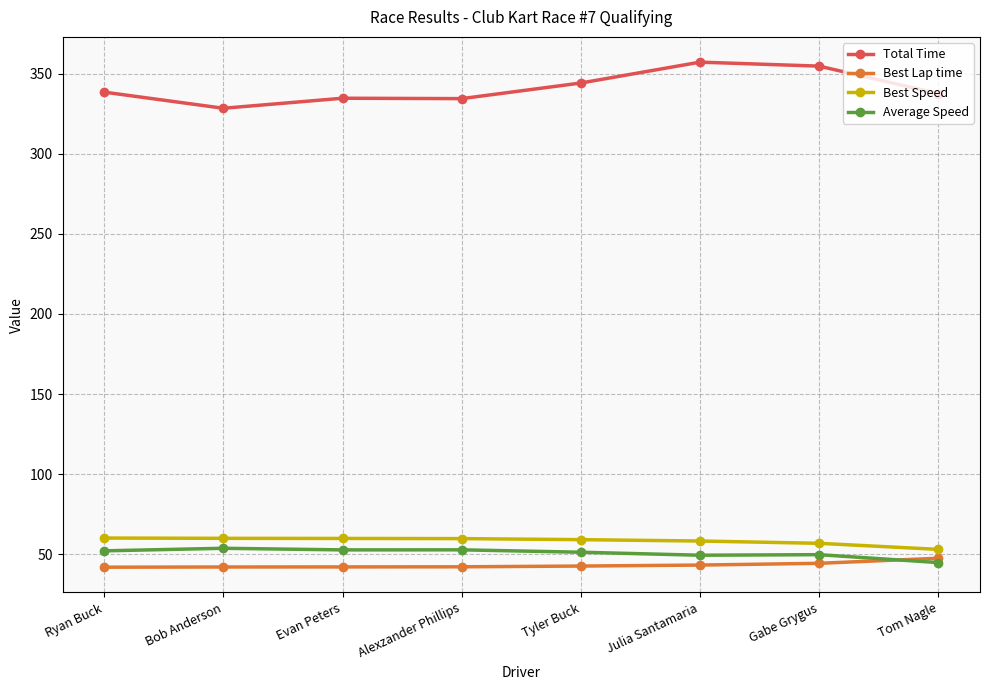

How many distinct data groups are displayed?

4